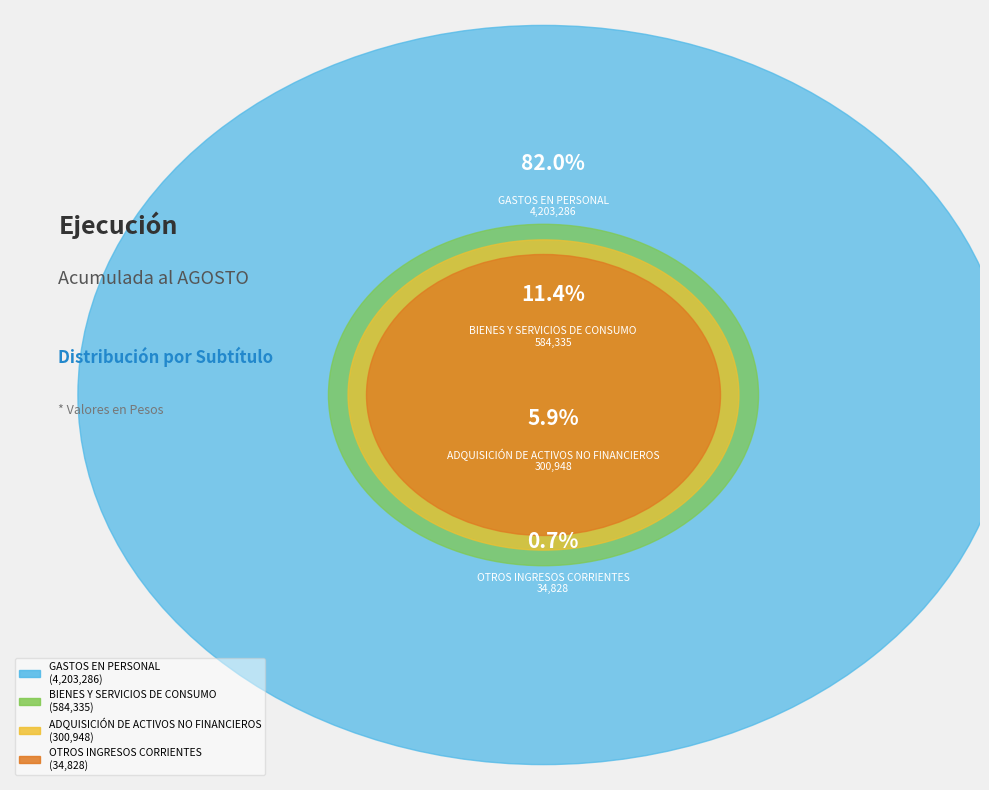

Does GASTOS EN PERSONAL represent more than half of the total?

Yes